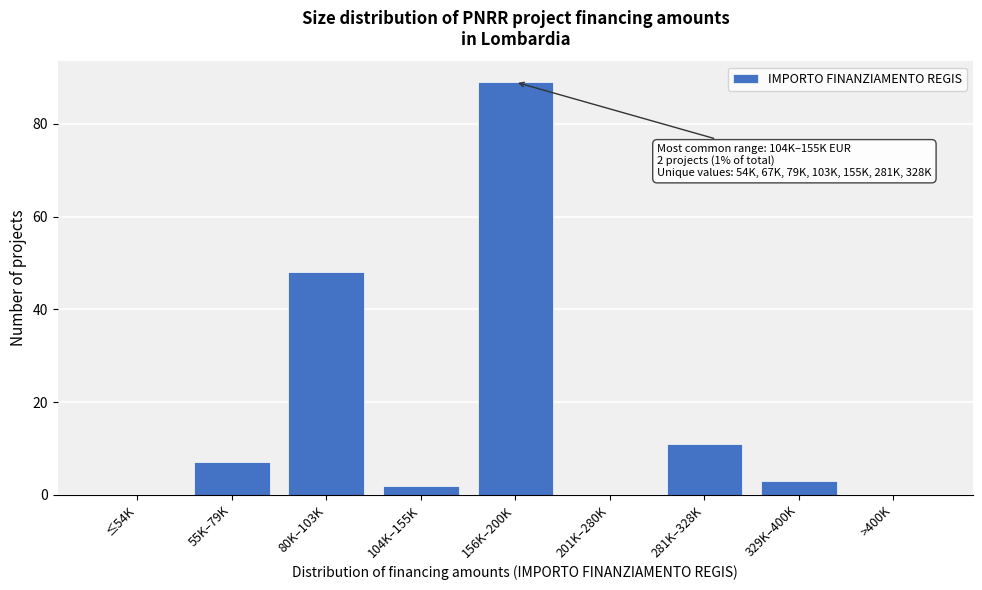

Reading right to left, what are all the values shown in this chart?

>400K=0	329K–400K=3	281K–328K=11	201K–280K=0	156K–200K=89	104K–155K=2	80K–103K=48	55K–79K=7	≤54K=0